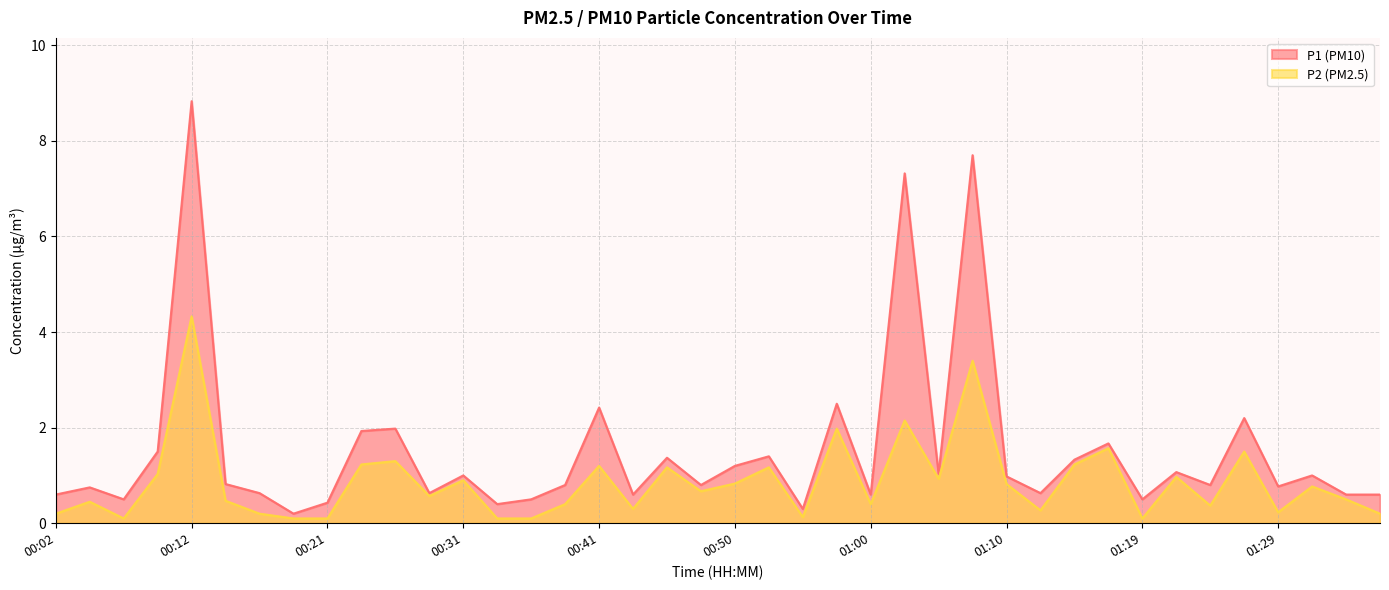

List the series in order of their peak value, highest first.

P1 (PM10), P2 (PM2.5)